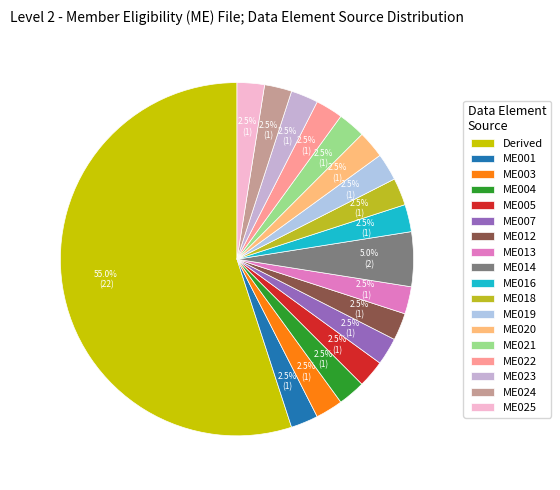

Between ME021 and ME022, which is larger?

ME021